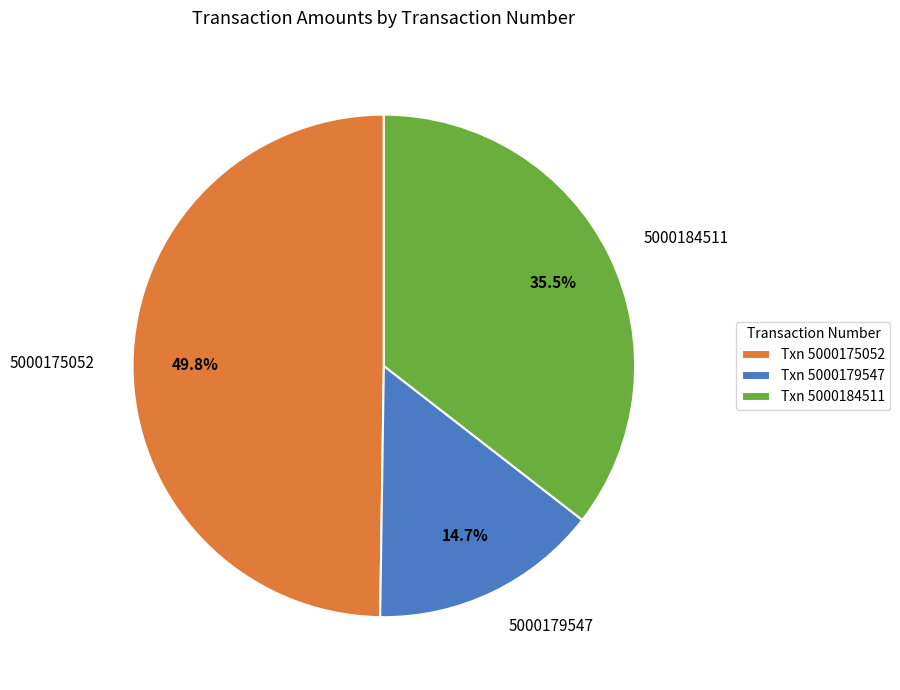

How many segments does this pie chart have?

3